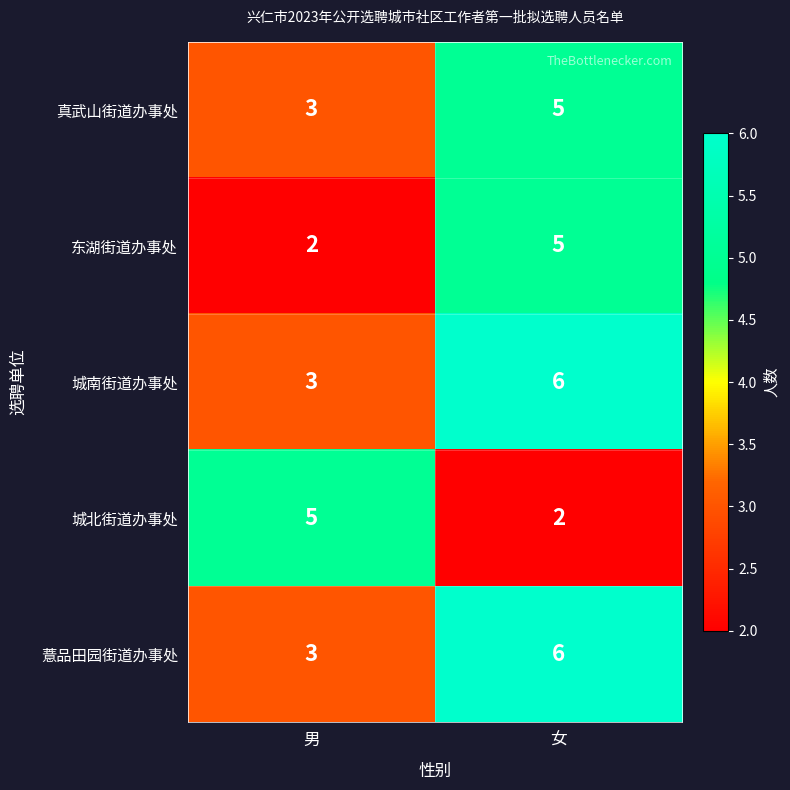

True or false: 城南街道办事处 has a value of 3 at 男.

True